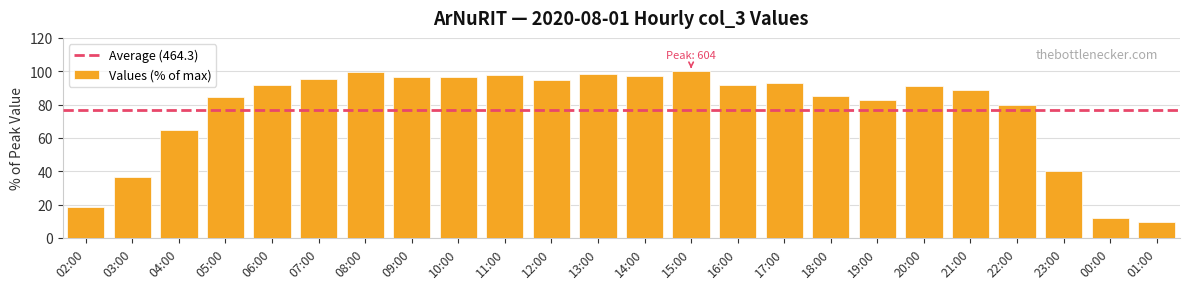

What is the value of the 16th bar from the left?

92.7